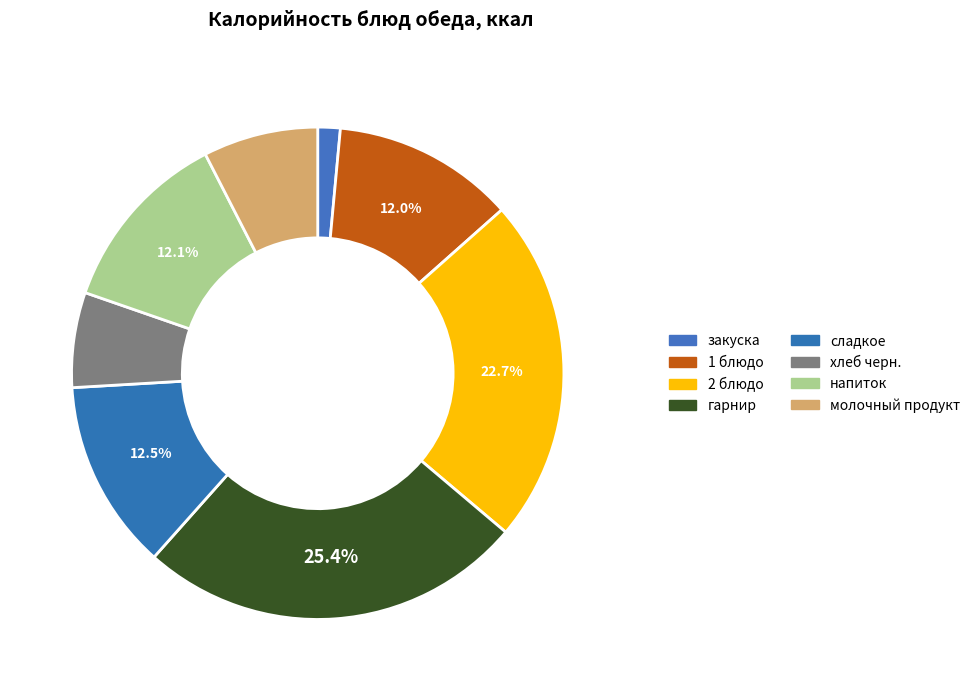

How many slices are in this pie chart?

8